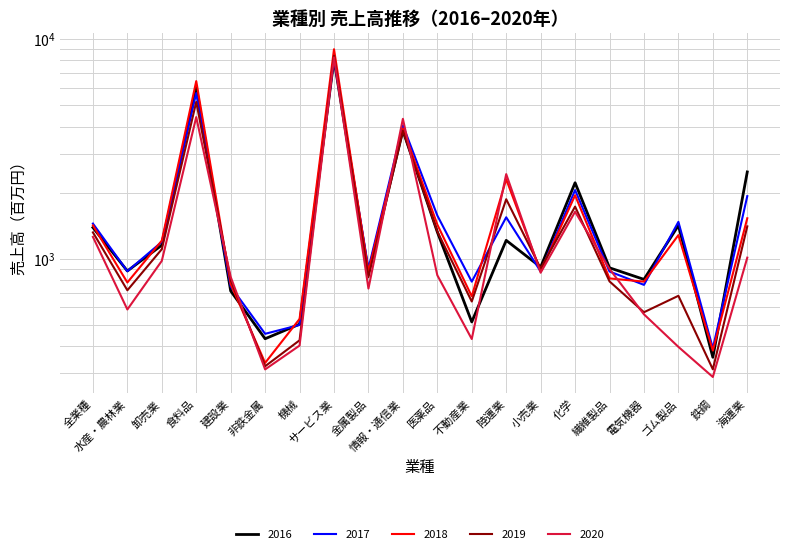

Which series has the widest spread of values?

2018